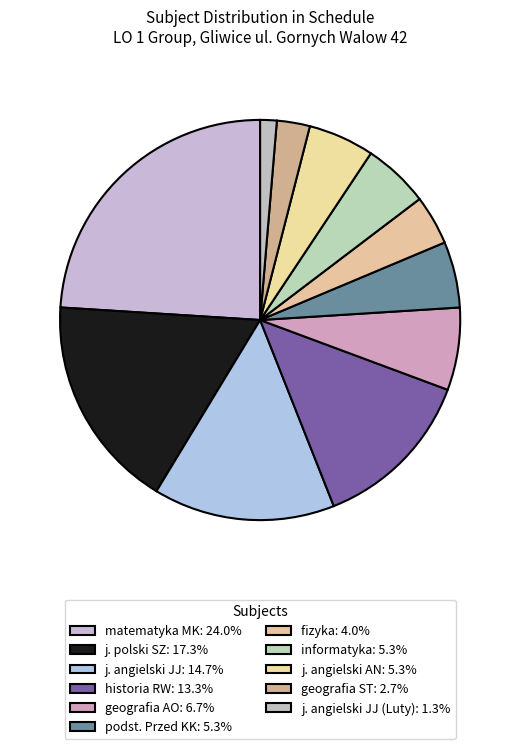

Does any single category account for the majority?

No